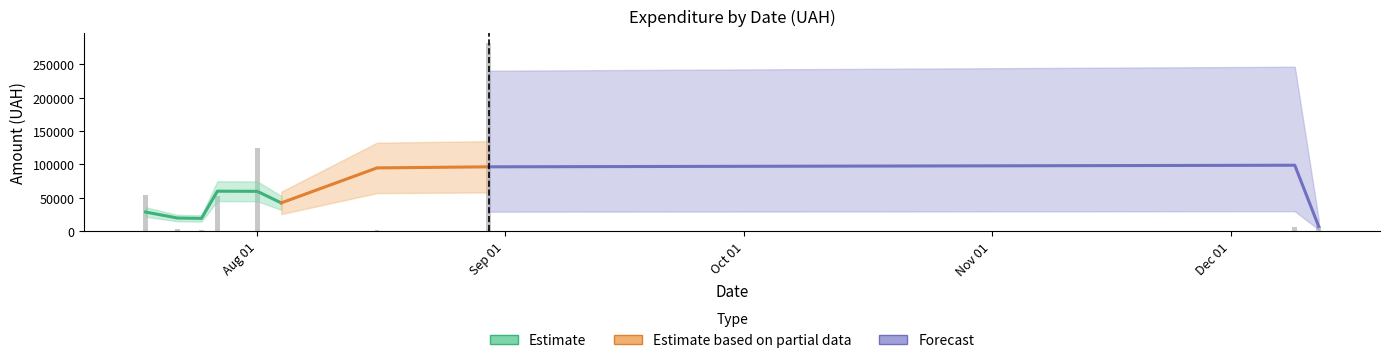

Is the value of Estimate at 3 greater than the value of Estimate based on partial data at 15?

No